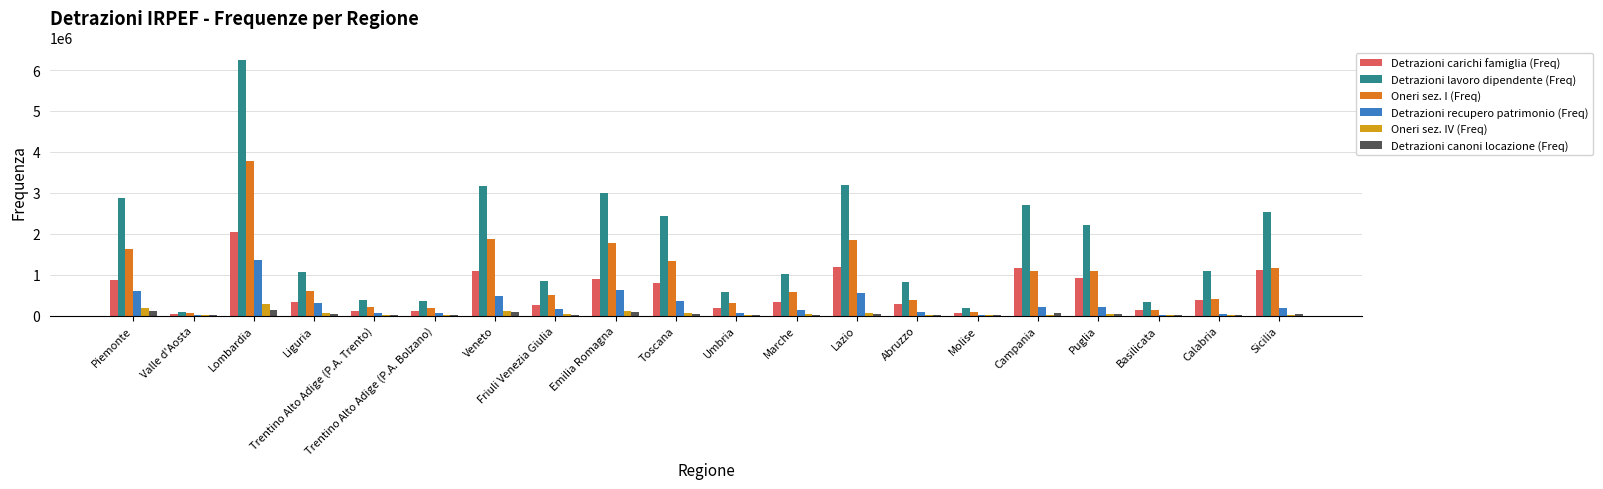

The value of Detrazioni lavoro dipendente (Freq) at Sicilia is 1278082. True or false?

False